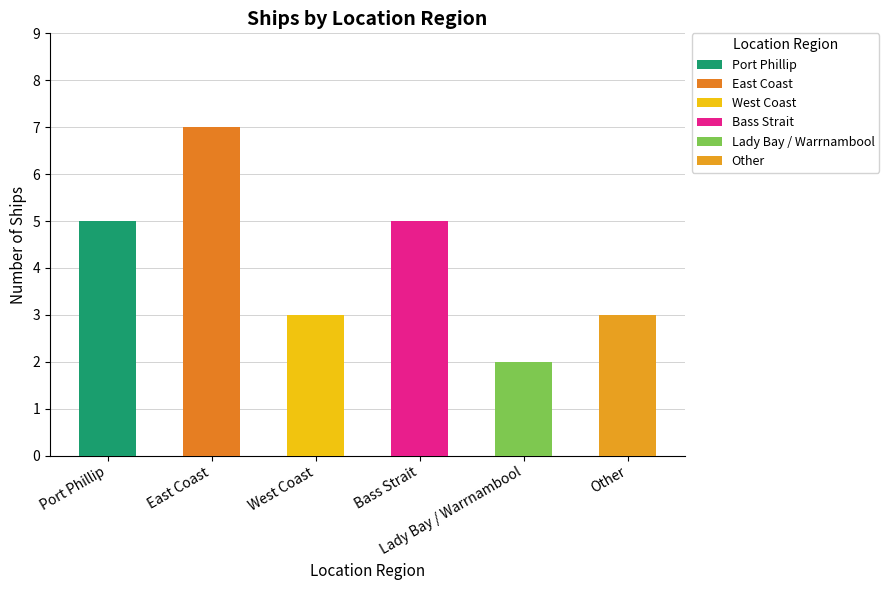

What position from the left is Bass Strait?

4